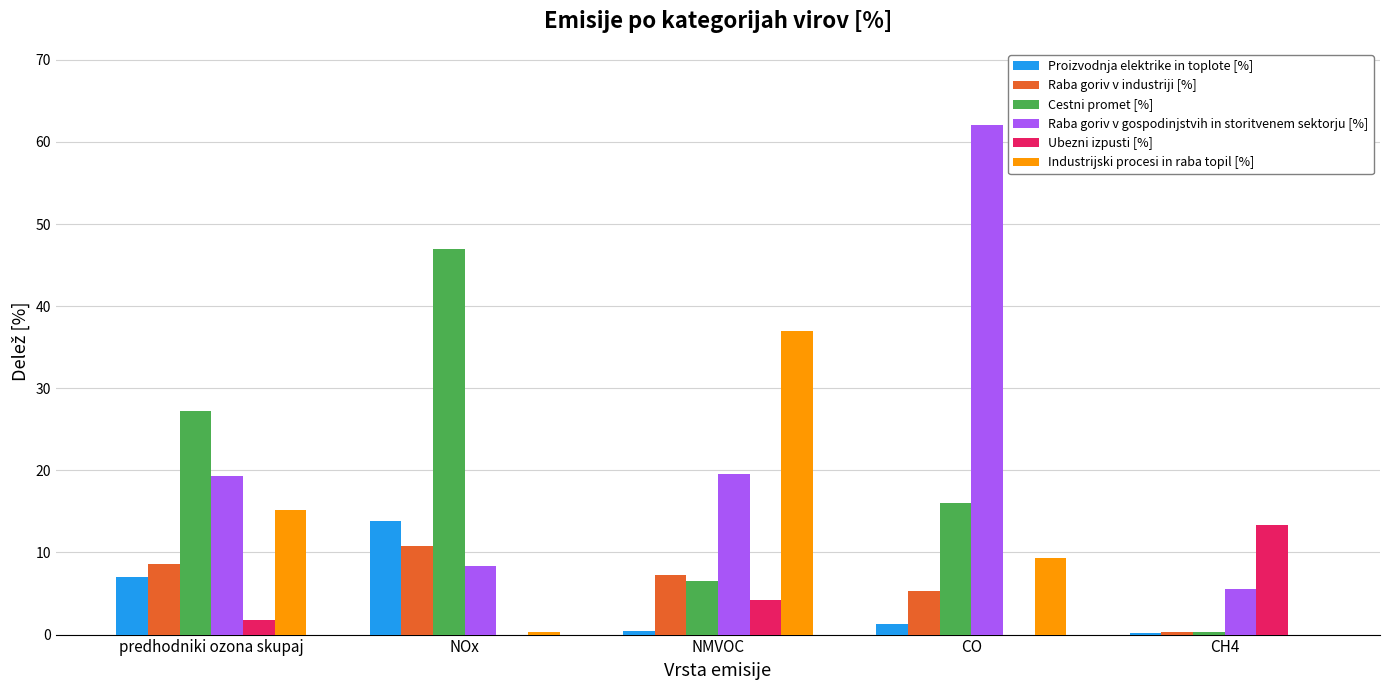

What is the sum of all Raba goriv v industriji [%] values?

32.2